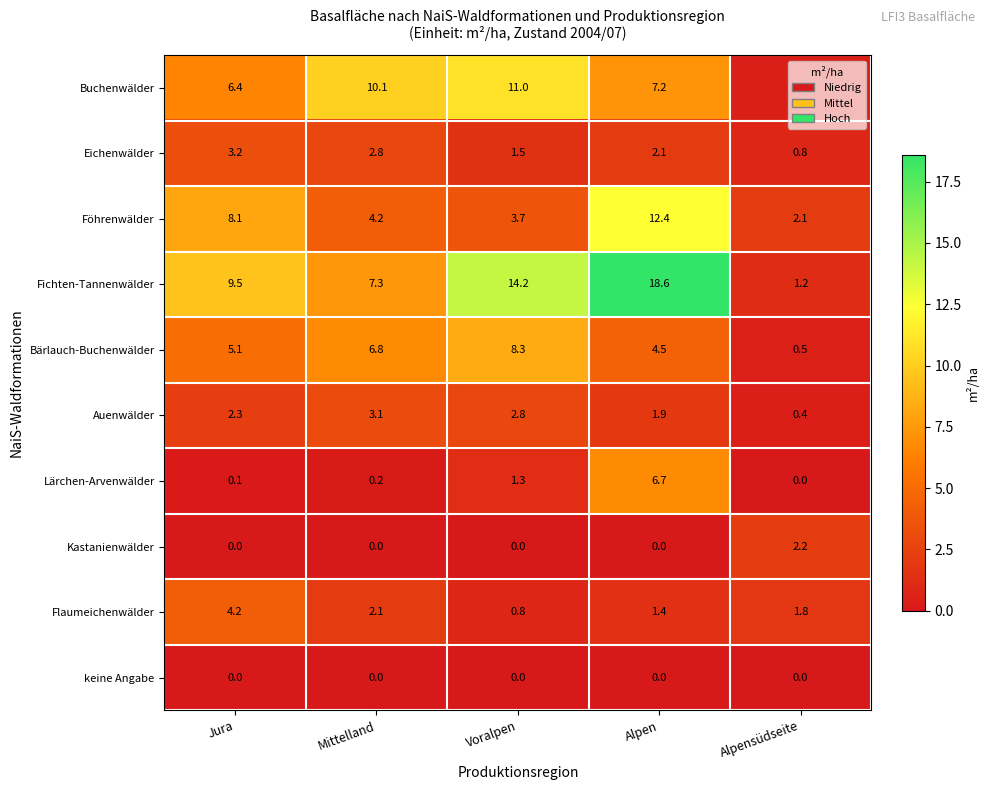

At which label is Eichenwälder closest to 2?

Alpen